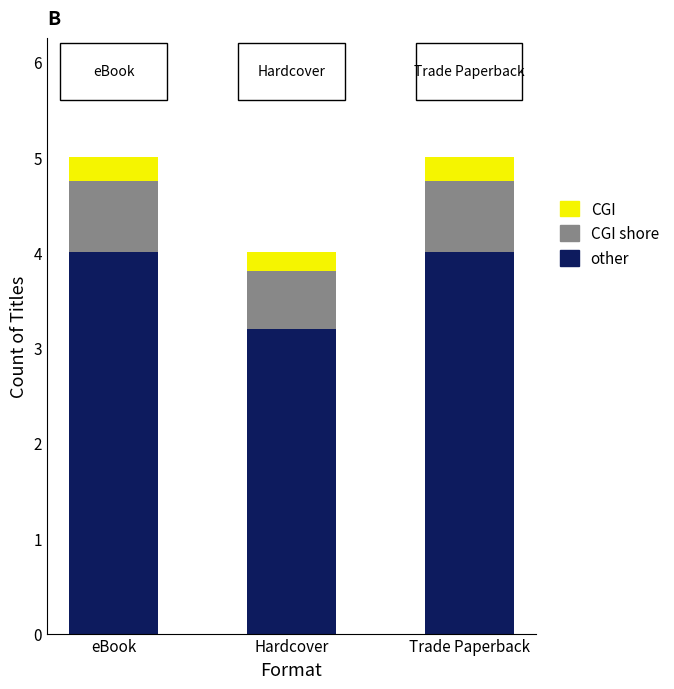

True or false: other has a value of 6.8 at Trade Paperback.

False